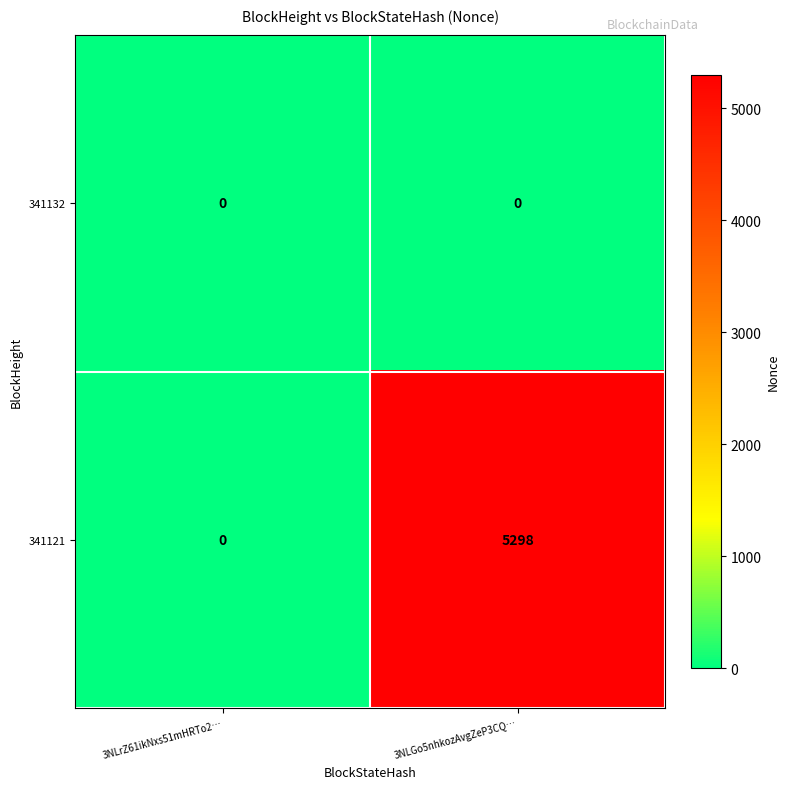

Which series changed the most between 3NLrZ61ikNxs51mHRTo2… and 3NLGo5nhkozAvgZeP3CQ…?

341121